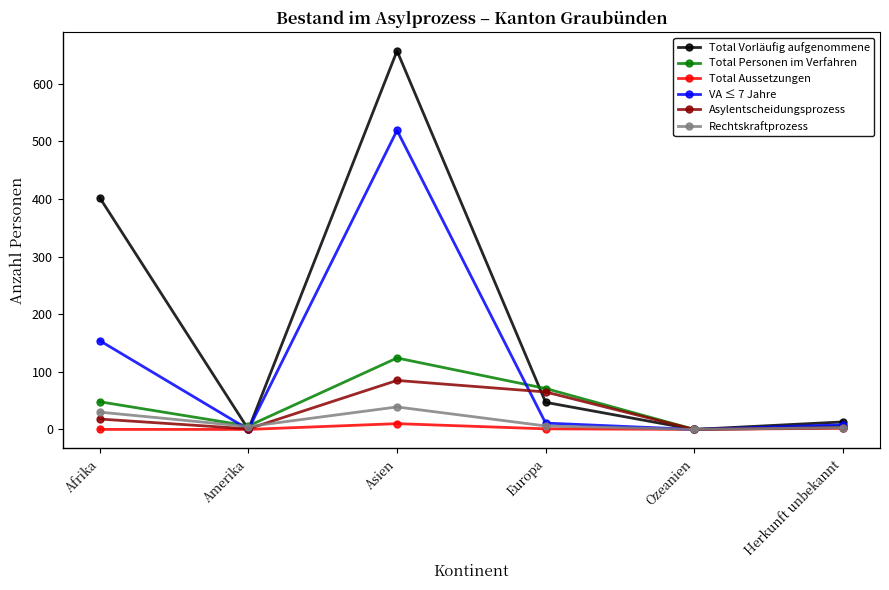

List the series in order of their peak value, highest first.

Total Vorläufig aufgenommene, VA ≤ 7 Jahre, Total Personen im Verfahren, Asylentscheidungsprozess, Rechtskraftprozess, Total Aussetzungen